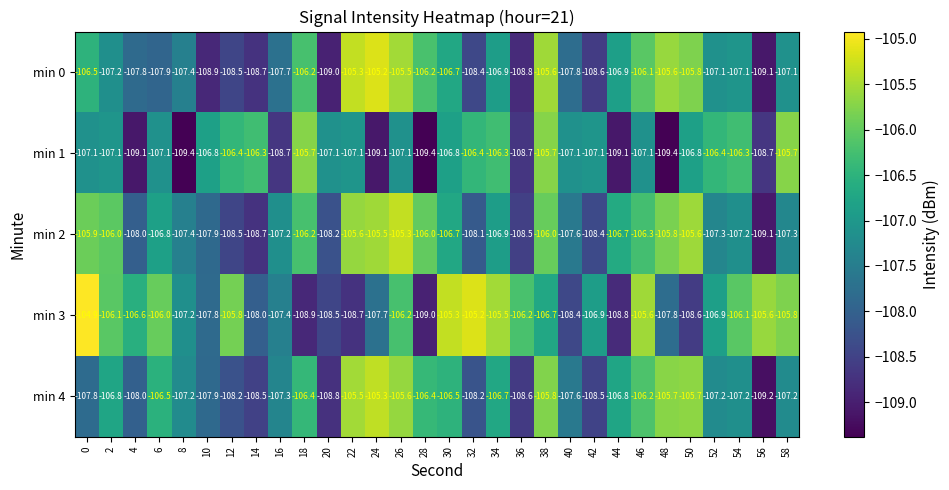

What is the spread (max minus min) of values at 14?

2.4